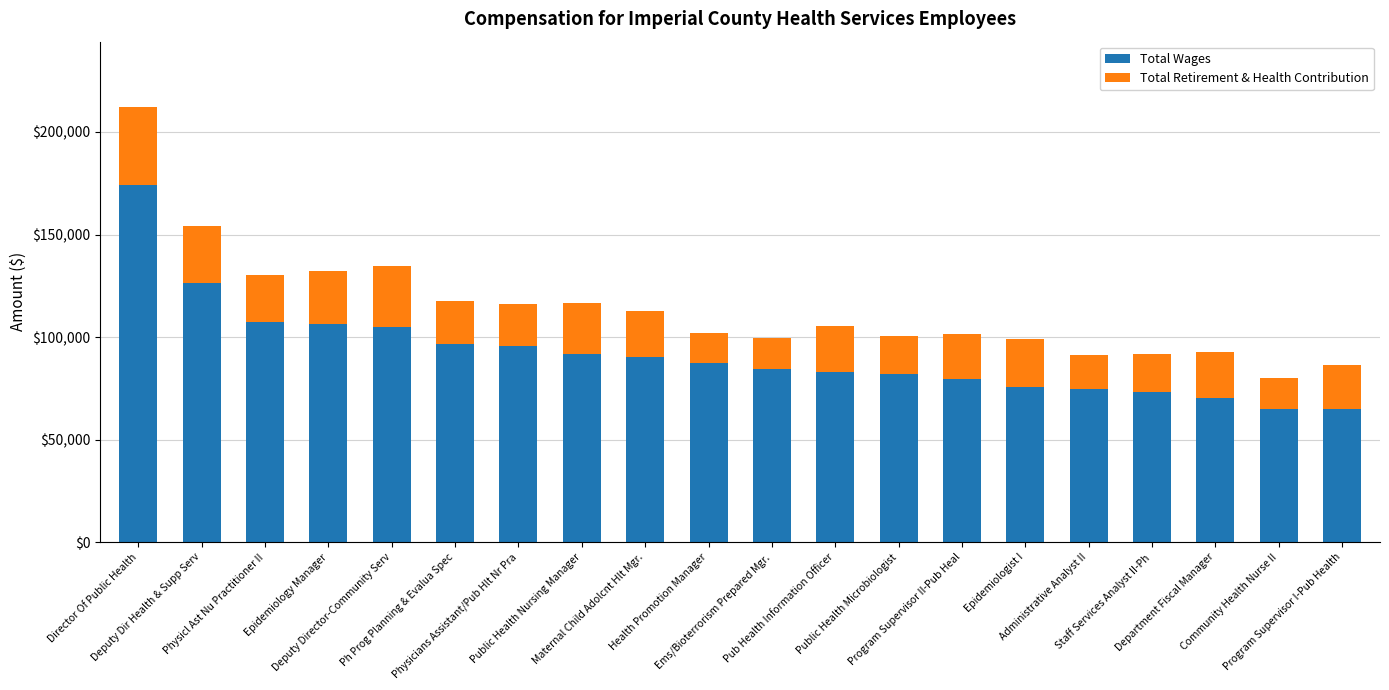

Which category has the highest value in the Total Wages series?

Director Of Public Health